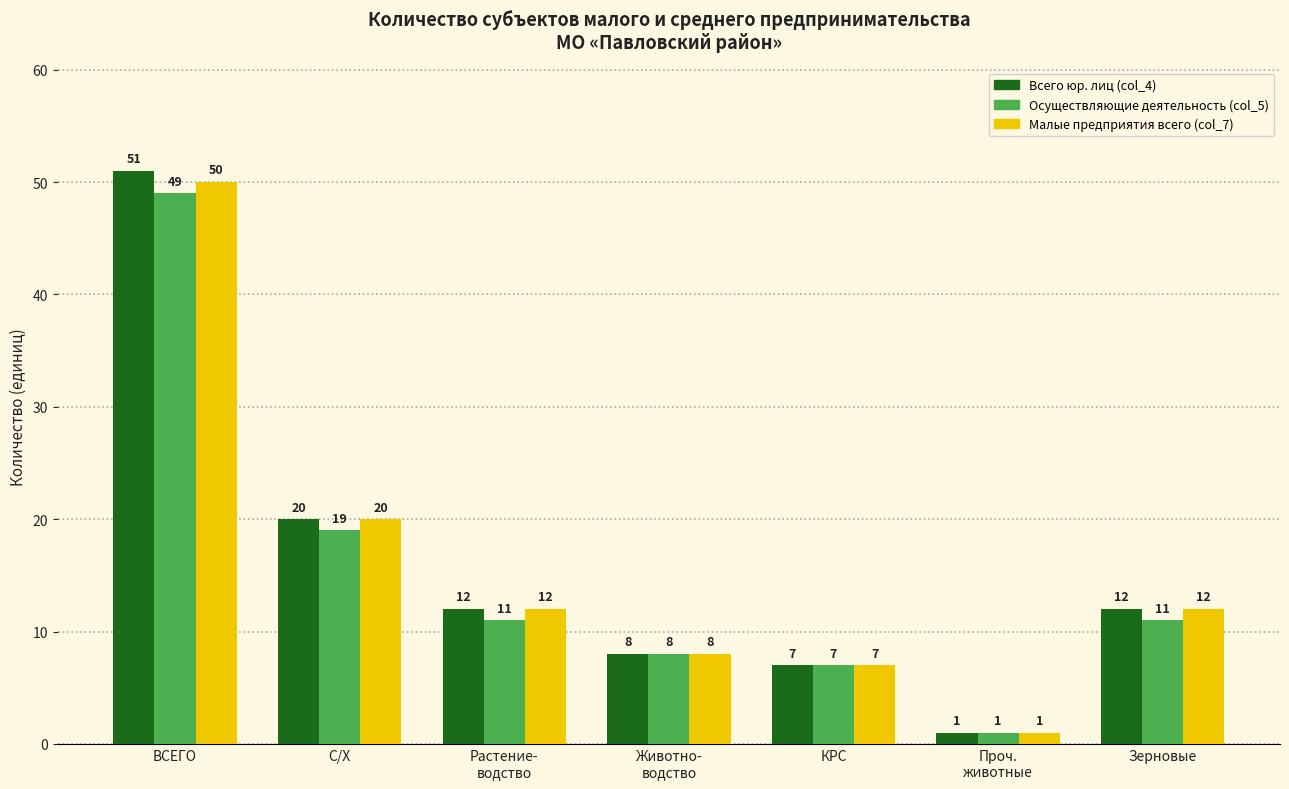

Rank the series by their maximum value, from lowest to highest.

Осуществляющие деятельность (col_5), Малые предприятия всего (col_7), Всего юр. лиц (col_4)